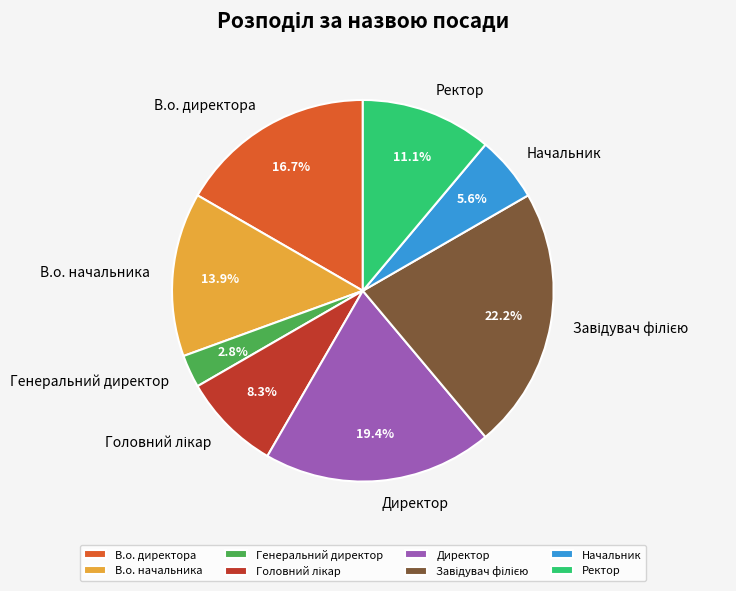

Does any single category account for the majority?

No